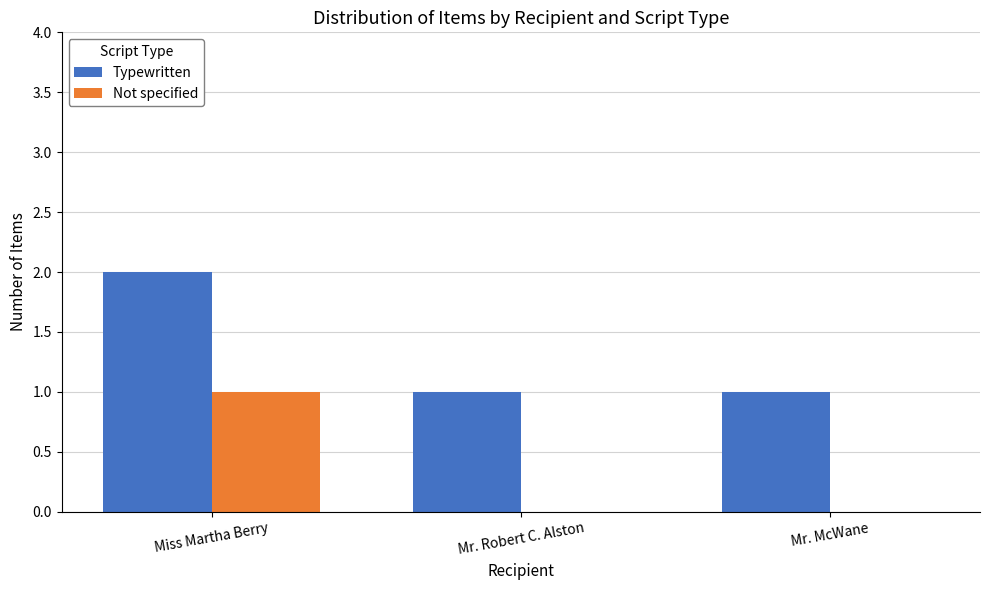

Are the bars grouped side by side (vs. stacked)?

Yes